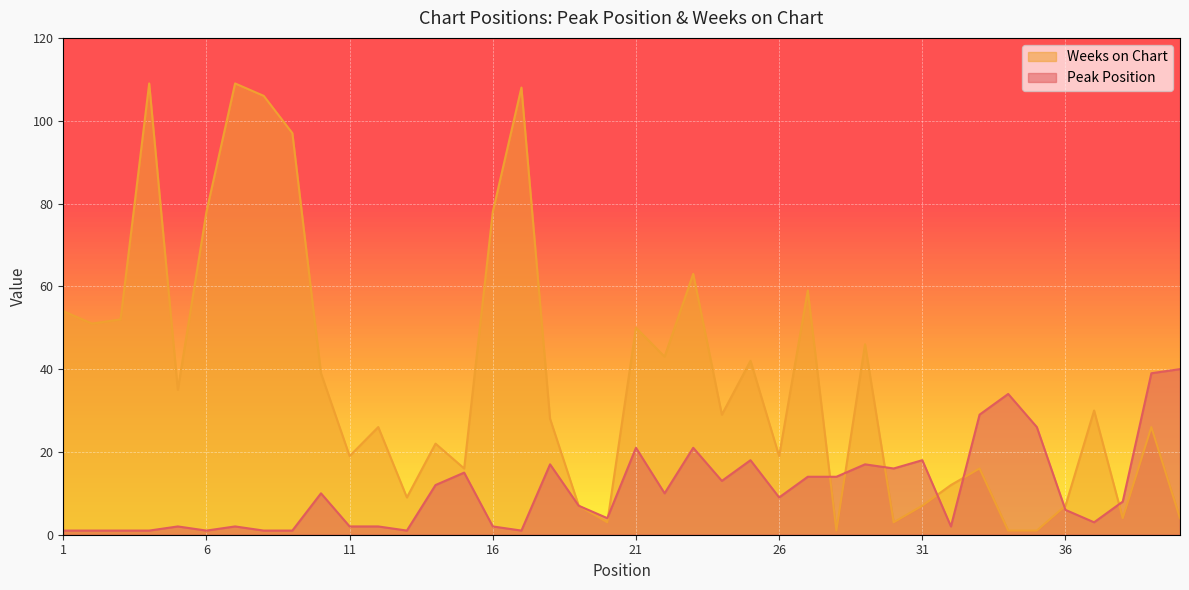

How many values in the Peak Position series exceed 9?

19